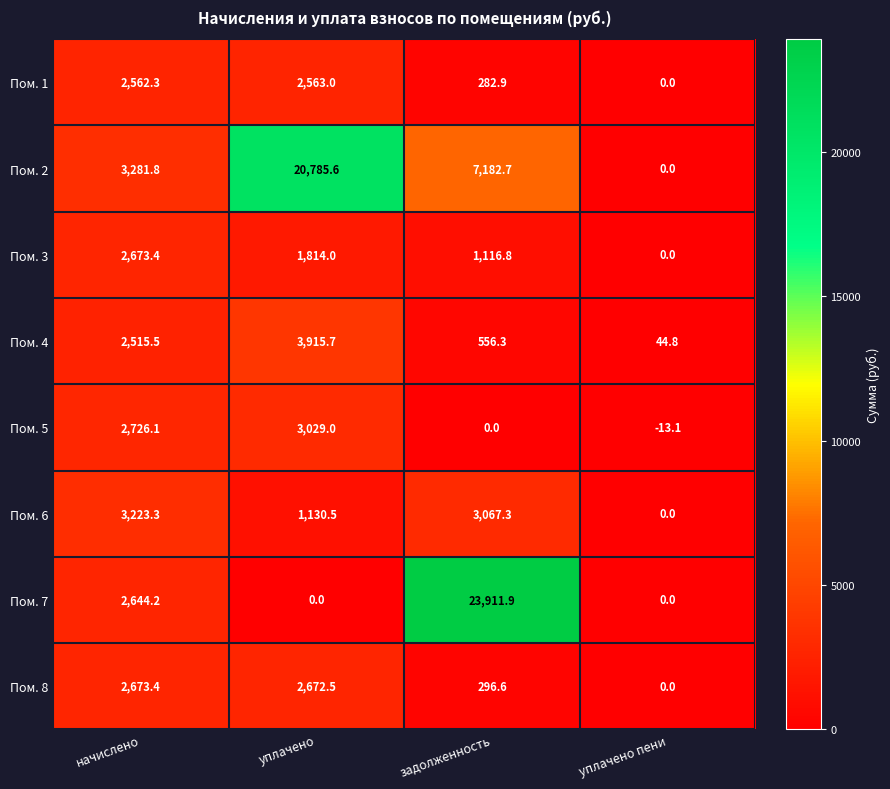

What value does the Пом. 8 series have at задолженность?

296.6